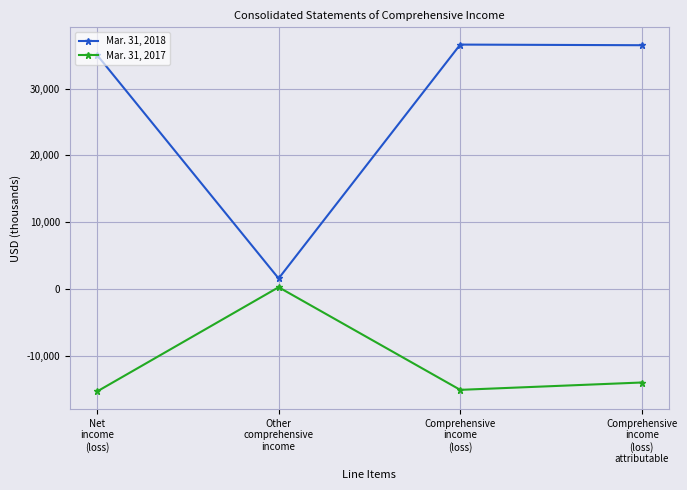

What is the label of the 4th point from the left?

Comprehensive
income
(loss)
attributable